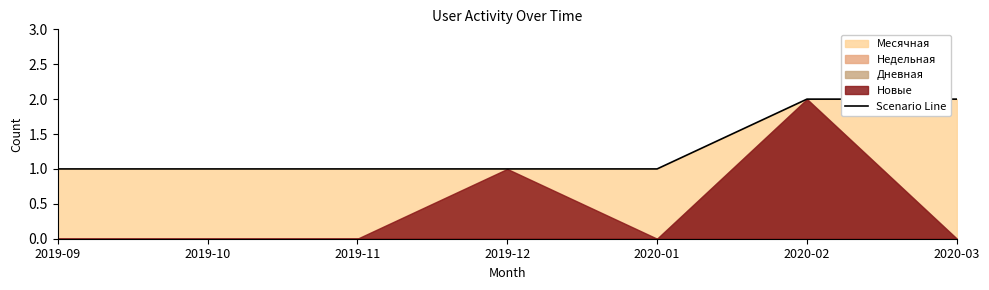

Reading left to right, transcribe all the data shown in this chart.

1	1	1	1	1	2	2